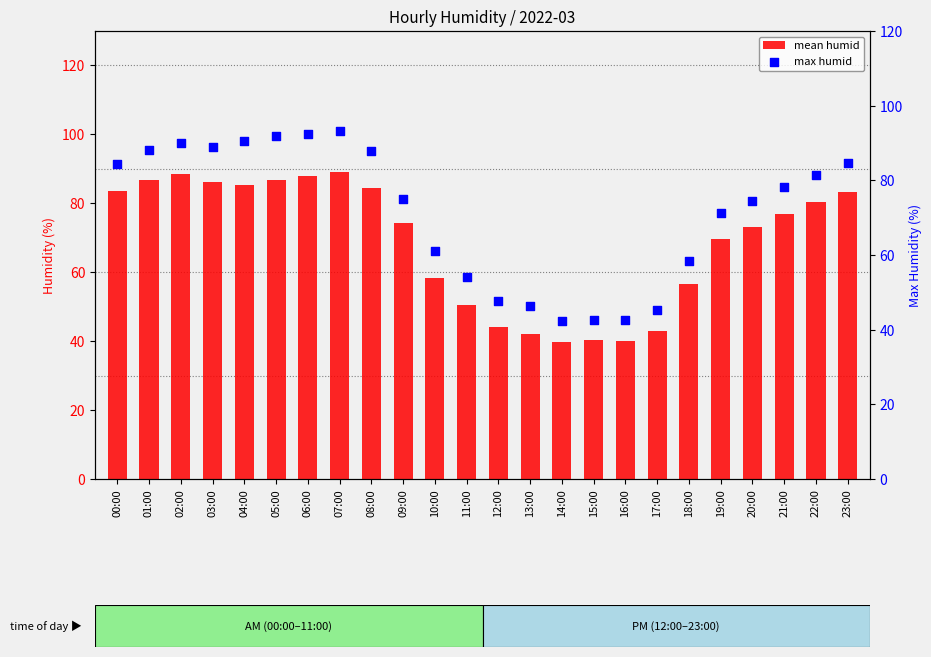

Which series contains the highest Y value?

max humid